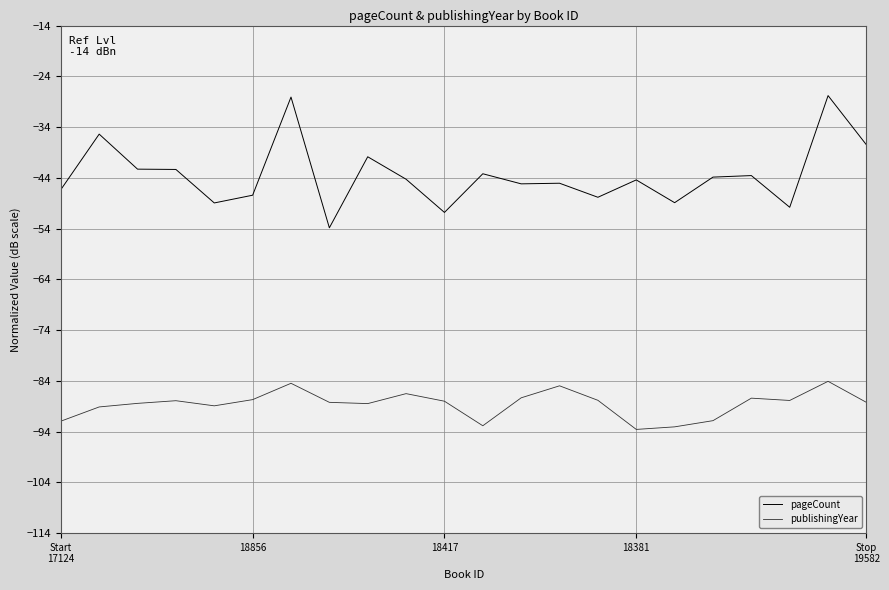

What is the minimum value for pageCount?

-53.8